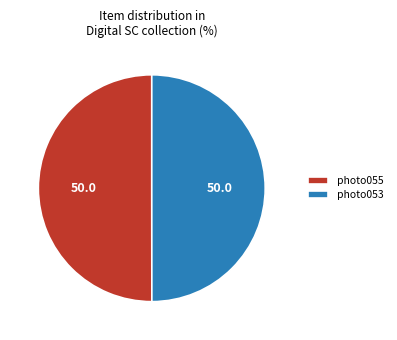

Approximately how many times larger is the value at photo055 compared to photo053?

1.0